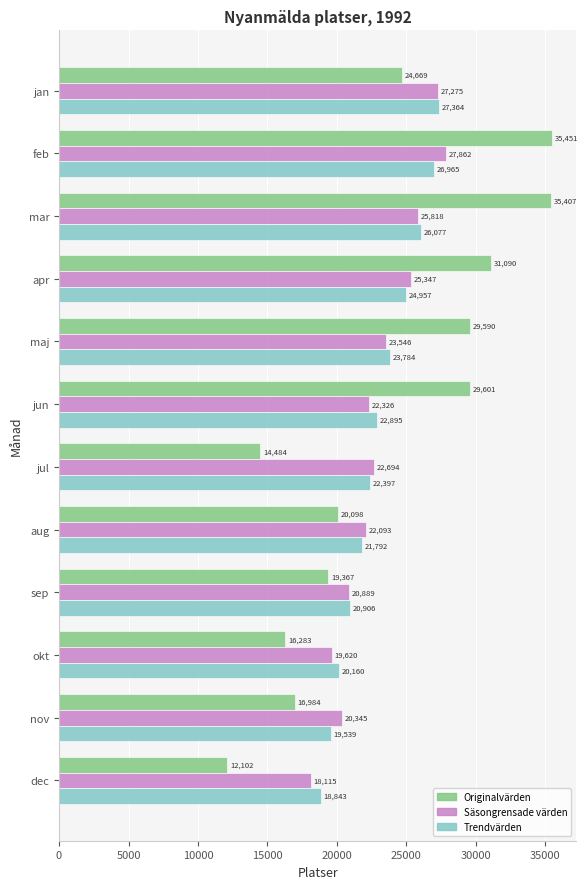

What is the smallest value displayed?

12102.0